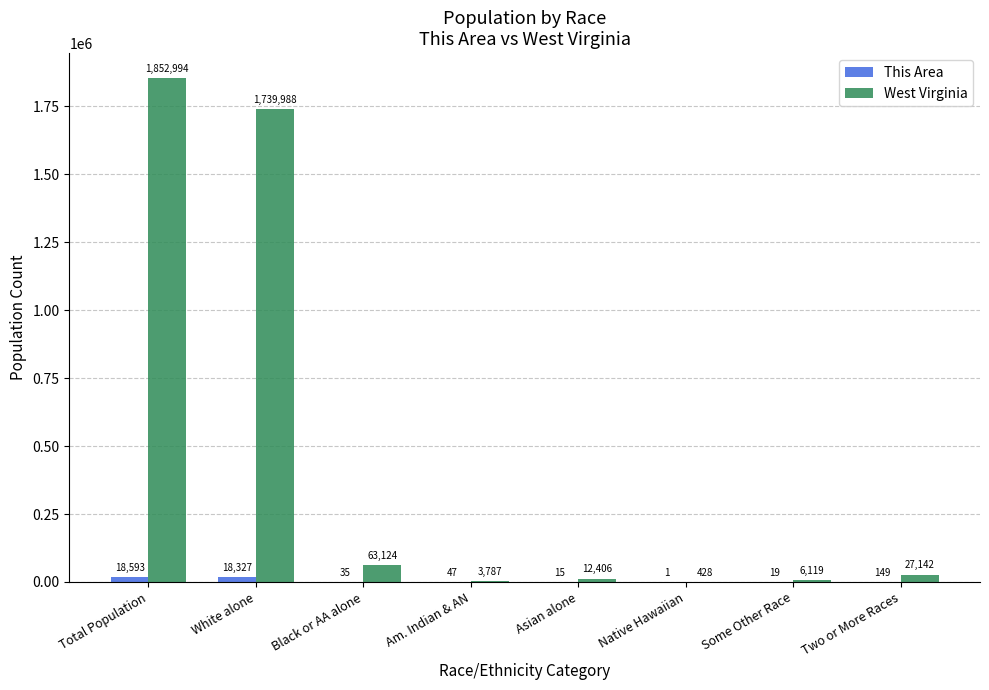

Which series has the largest total across all categories?

West Virginia